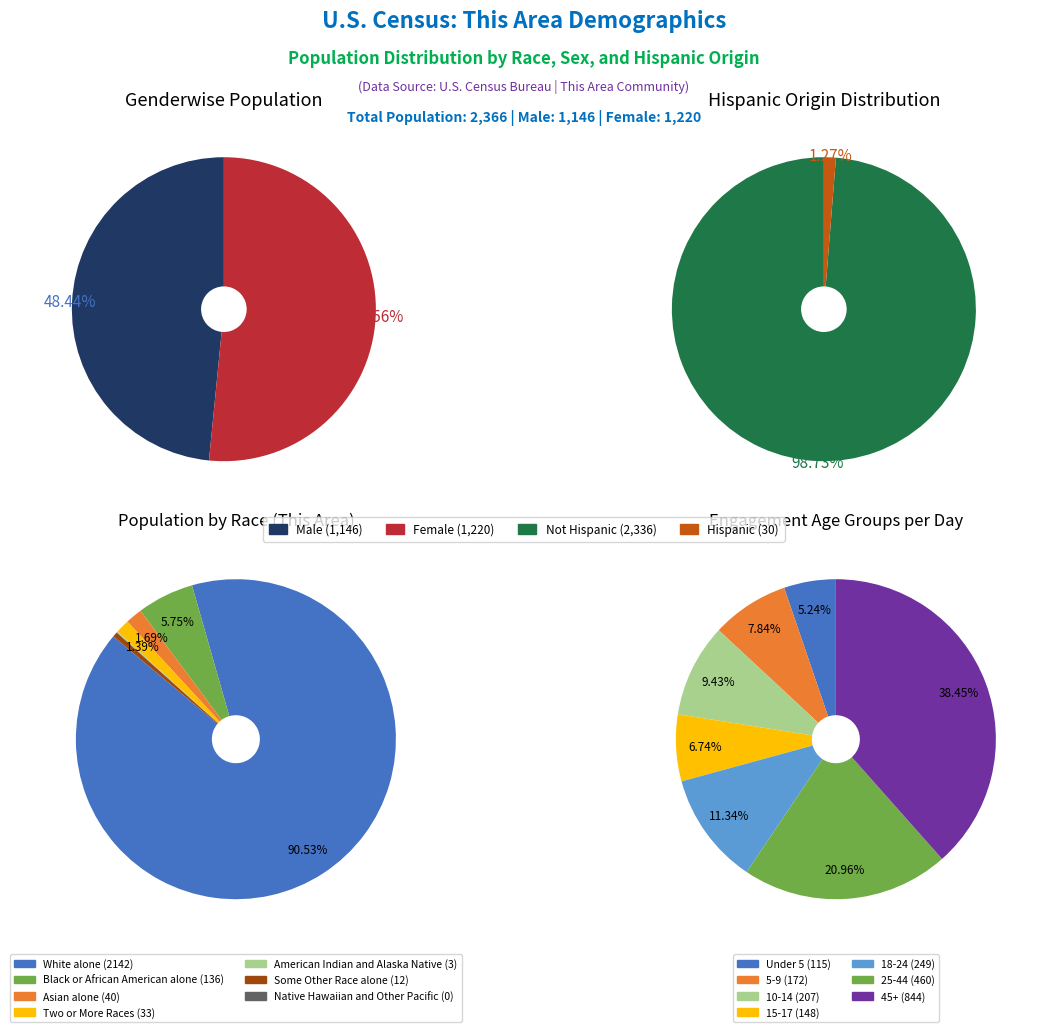

How many slices are in this pie chart?

7